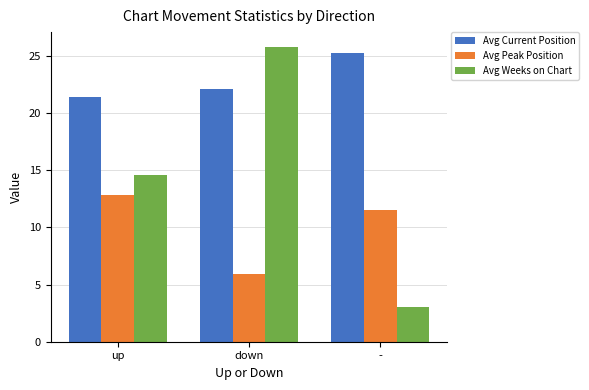

What is the spread (max minus min) of values at -?

22.3